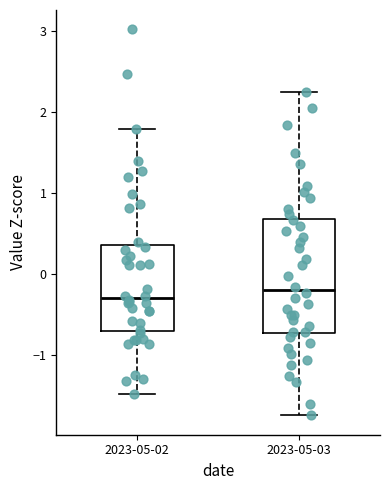

Reading left to right, read every box against the y-axis: the position of its median line, the range the box covers, and the ends of its whiskers. The values are not printed on the chart, so give them approximately, as read against the axis.

2023-05-02: median -0.3, box -0.7 to 0.4, whiskers -1.5 to 1.8
2023-05-03: median -0.2, box -0.7 to 0.7, whiskers -1.7 to 2.3